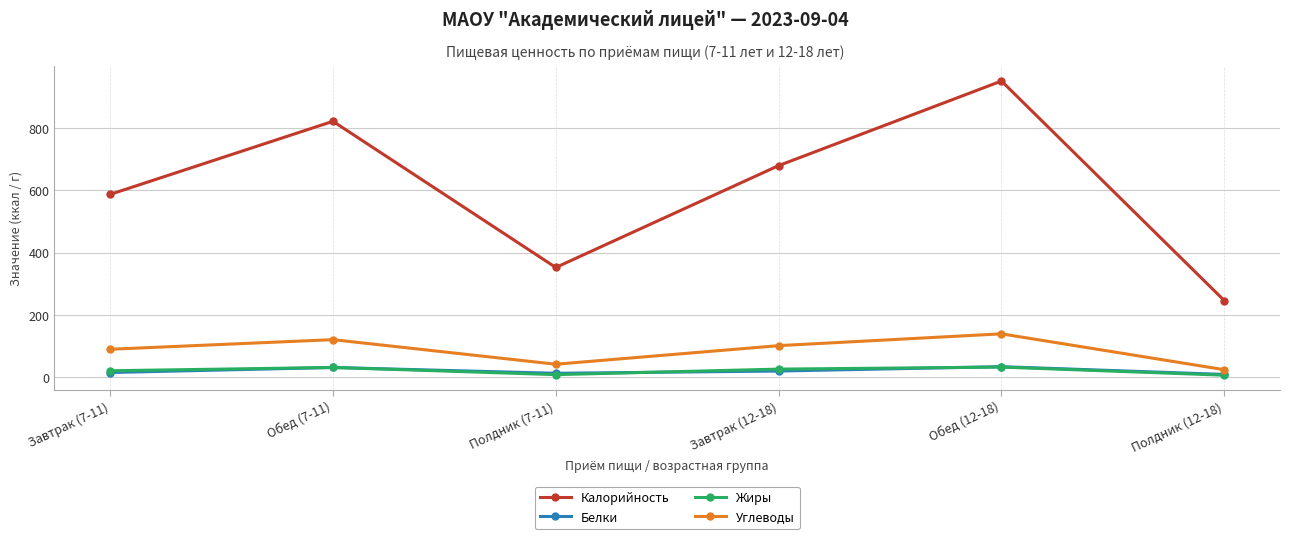

What is the value of the Жиры point at the 5th from the left?

32.2